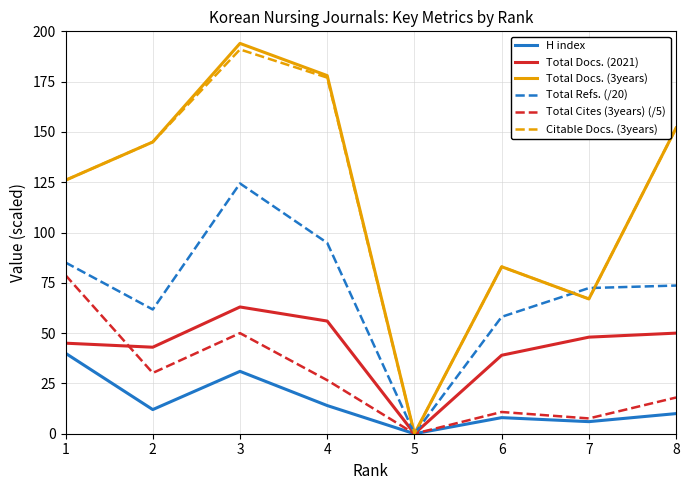

The Total Refs. (/20) series shows 129.0 at 1. True or false?

False